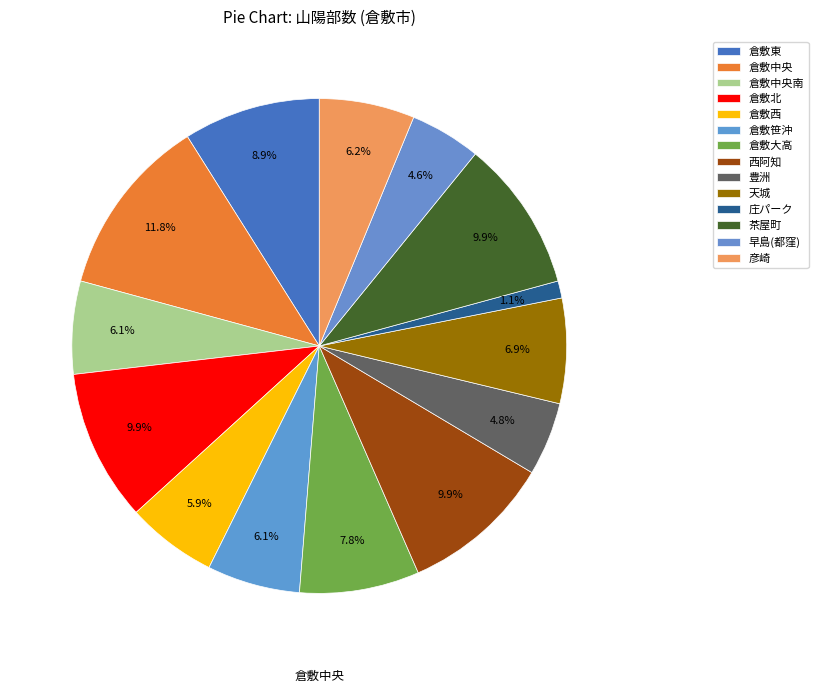

Rank the categories by value from lowest to highest.

庄パーク, 早島(都窪), 豊洲, 倉敷西, 倉敷中央南, 倉敷笹沖, 彦崎, 天城, 倉敷大高, 倉敷東, 倉敷北, 西阿知, 茶屋町, 倉敷中央